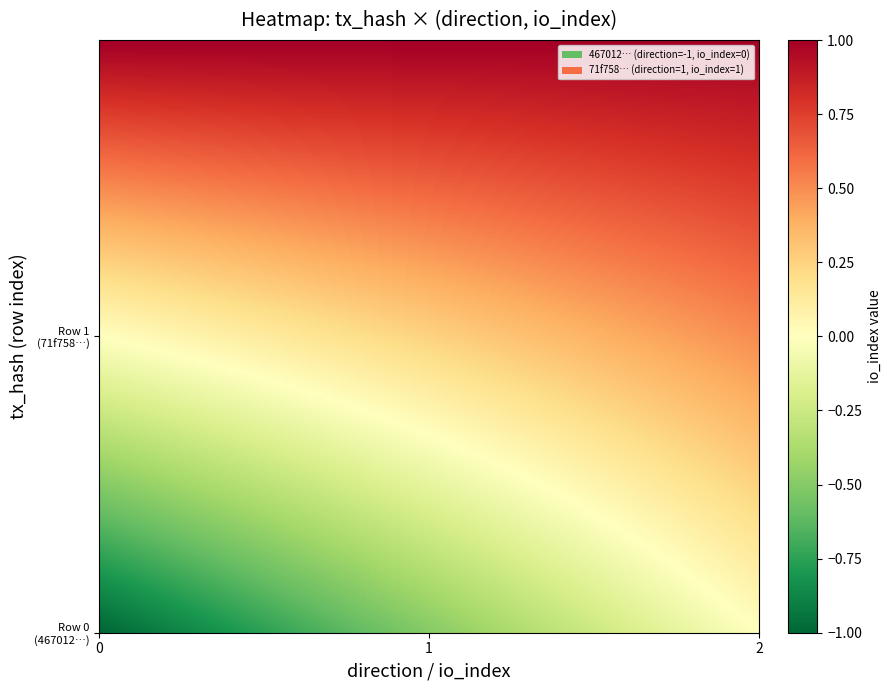

Count the number of categories in the chart.

2